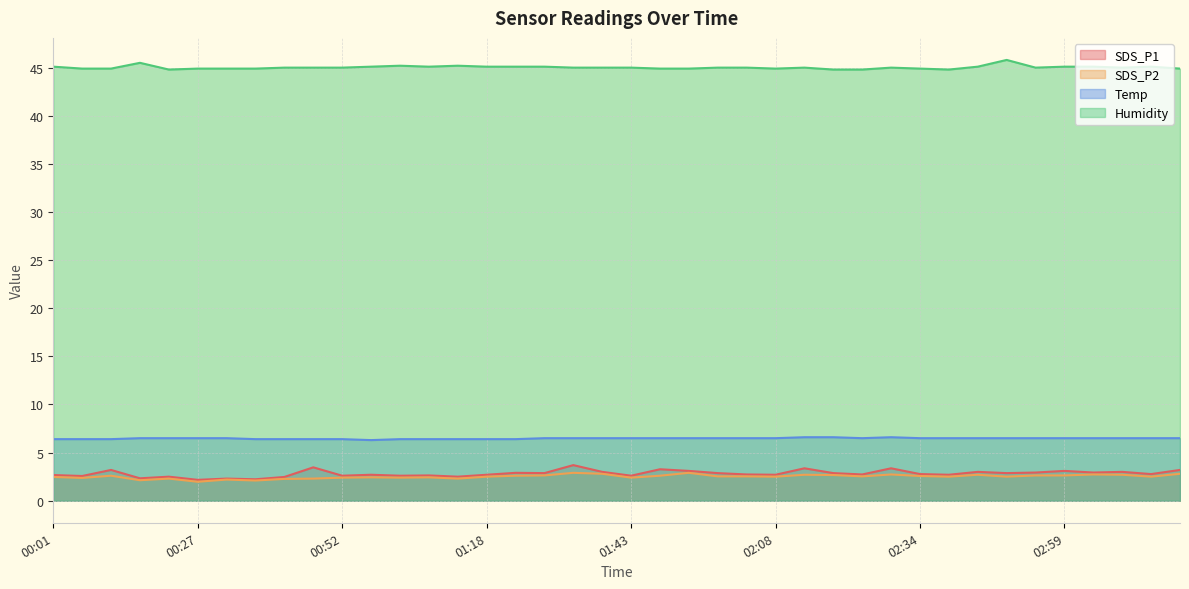

Reading right to left, what are all the values shown in this chart?

SDS_P1: 03:19=3.2	03:14=2.8	03:09=3.0	03:04=2.9	02:59=3.1	02:54=2.9	02:49=2.9	02:44=3.0	02:39=2.7	02:34=2.8	02:28=3.4	02:23=2.7	02:18=2.9	02:13=3.4	02:08=2.7	02:03=2.7	01:58=2.9	01:53=3.1	01:48=3.3	01:43=2.6	01:38=3.0	01:33=3.7	01:28=2.9	01:23=2.9	01:18=2.7	01:13=2.5	01:07=2.6	01:02=2.6	00:57=2.7	00:52=2.6	00:47=3.5	00:42=2.5	00:37=2.2	00:32=2.3	00:27=2.2	00:22=2.5	00:17=2.3	00:12=3.2	00:07=2.6	00:01=2.7
SDS_P2: 03:19=2.8	03:14=2.5	03:09=2.7	03:04=2.7	02:59=2.6	02:54=2.6	02:49=2.5	02:44=2.7	02:39=2.5	02:34=2.6	02:28=2.7	02:23=2.5	02:18=2.7	02:13=2.7	02:08=2.5	02:03=2.5	01:58=2.5	01:53=2.9	01:48=2.6	01:43=2.4	01:38=2.8	01:33=2.9	01:28=2.6	01:23=2.6	01:18=2.5	01:13=2.3	01:07=2.4	01:02=2.4	00:57=2.4	00:52=2.4	00:47=2.3	00:42=2.3	00:37=2.1	00:32=2.2	00:27=2.0	00:22=2.3	00:17=2.1	00:12=2.6	00:07=2.4	00:01=2.5
Temp: 03:19=6.5	03:14=6.5	03:09=6.5	03:04=6.5	02:59=6.5	02:54=6.5	02:49=6.5	02:44=6.5	02:39=6.5	02:34=6.5	02:28=6.6	02:23=6.5	02:18=6.6	02:13=6.6	02:08=6.5	02:03=6.5	01:58=6.5	01:53=6.5	01:48=6.5	01:43=6.5	01:38=6.5	01:33=6.5	01:28=6.5	01:23=6.4	01:18=6.4	01:13=6.4	01:07=6.4	01:02=6.4	00:57=6.3	00:52=6.4	00:47=6.4	00:42=6.4	00:37=6.4	00:32=6.5	00:27=6.5	00:22=6.5	00:17=6.5	00:12=6.4	00:07=6.4	00:01=6.4
Humidity: 03:19=44.9	03:14=45.1	03:09=45.0	03:04=45.1	02:59=45.1	02:54=45.0	02:49=45.8	02:44=45.1	02:39=44.8	02:34=44.9	02:28=45.0	02:23=44.8	02:18=44.8	02:13=45.0	02:08=44.9	02:03=45.0	01:58=45.0	01:53=44.9	01:48=44.9	01:43=45.0	01:38=45.0	01:33=45.0	01:28=45.1	01:23=45.1	01:18=45.1	01:13=45.2	01:07=45.1	01:02=45.2	00:57=45.1	00:52=45.0	00:47=45.0	00:42=45.0	00:37=44.9	00:32=44.9	00:27=44.9	00:22=44.8	00:17=45.5	00:12=44.9	00:07=44.9	00:01=45.1